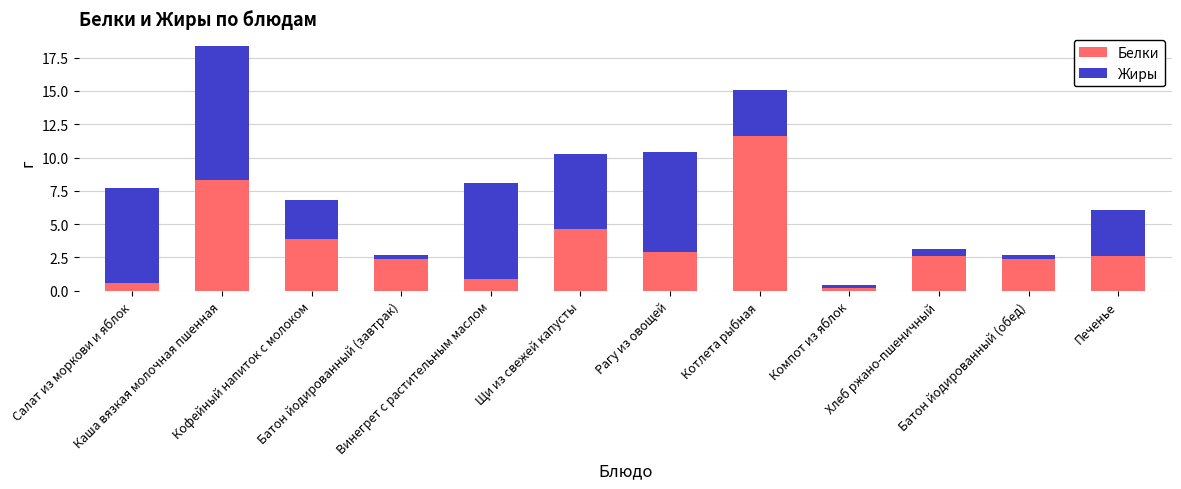

What is the highest value of the Белки series?

11.6